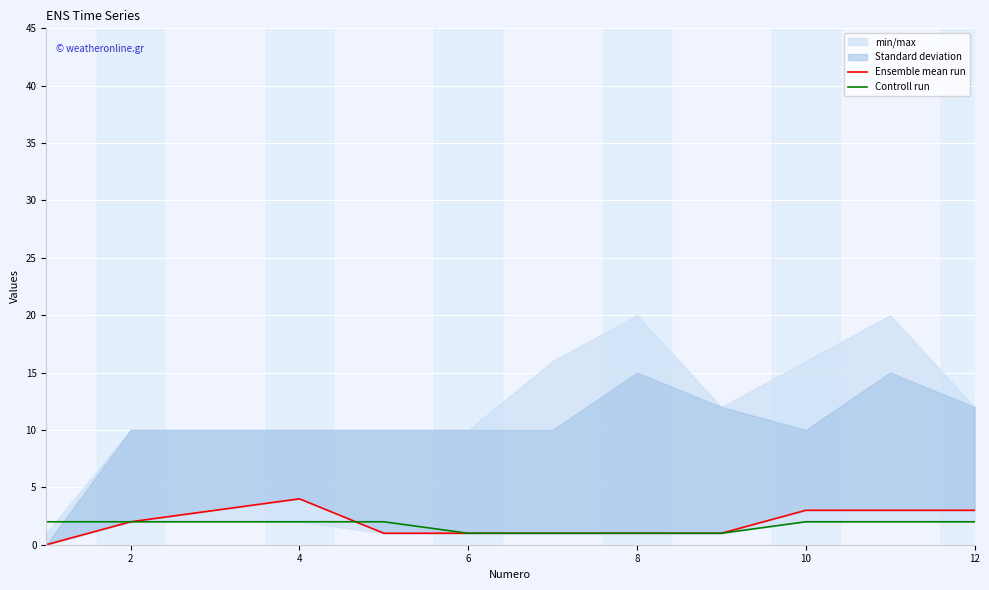

Is this an area chart (filled region under the line)?

No